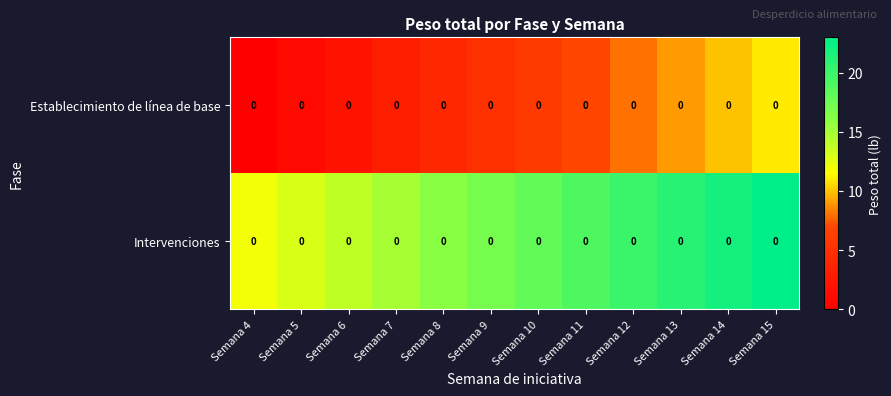

What is the spread (max minus min) of values at Semana 6?

12